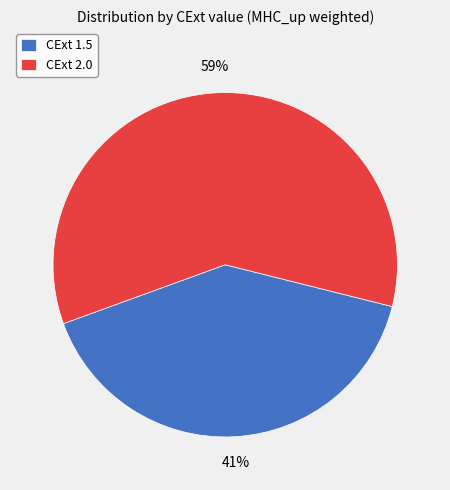

To the nearest percent, what is the average slice percentage?

50%